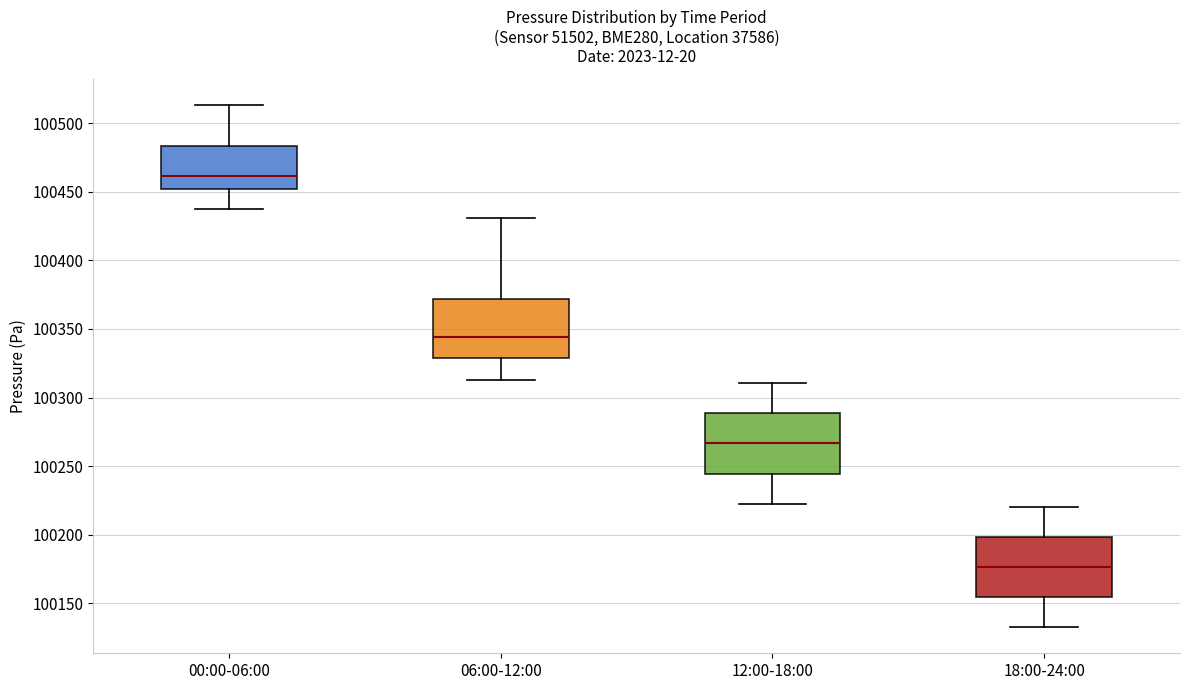

Reading left to right, transcribe this box plot: for each box, give where its median line is, the range the box spans, and where its two whiskers end, as read against the y-axis. The values are not printed on the chart, so give them approximately, as read against the axis.

00:00-06:00: median 100460, box 100450 to 100485, whiskers 100440 to 100515
06:00-12:00: median 100345, box 100330 to 100370, whiskers 100315 to 100430
12:00-18:00: median 100265, box 100245 to 100290, whiskers 100225 to 100310
18:00-24:00: median 100175, box 100155 to 100200, whiskers 100135 to 100220